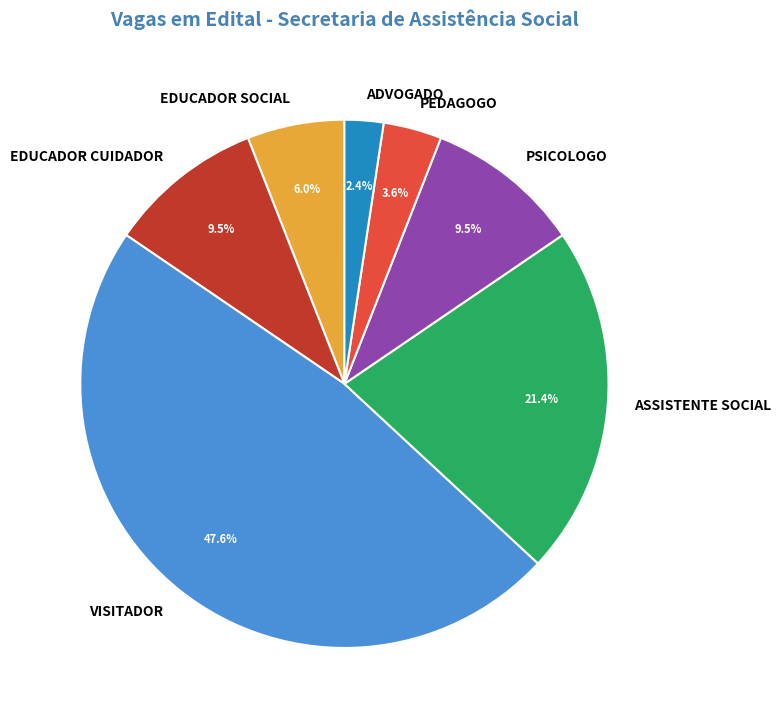

Is it true that PSICOLOGO is 23% of the pie?

False